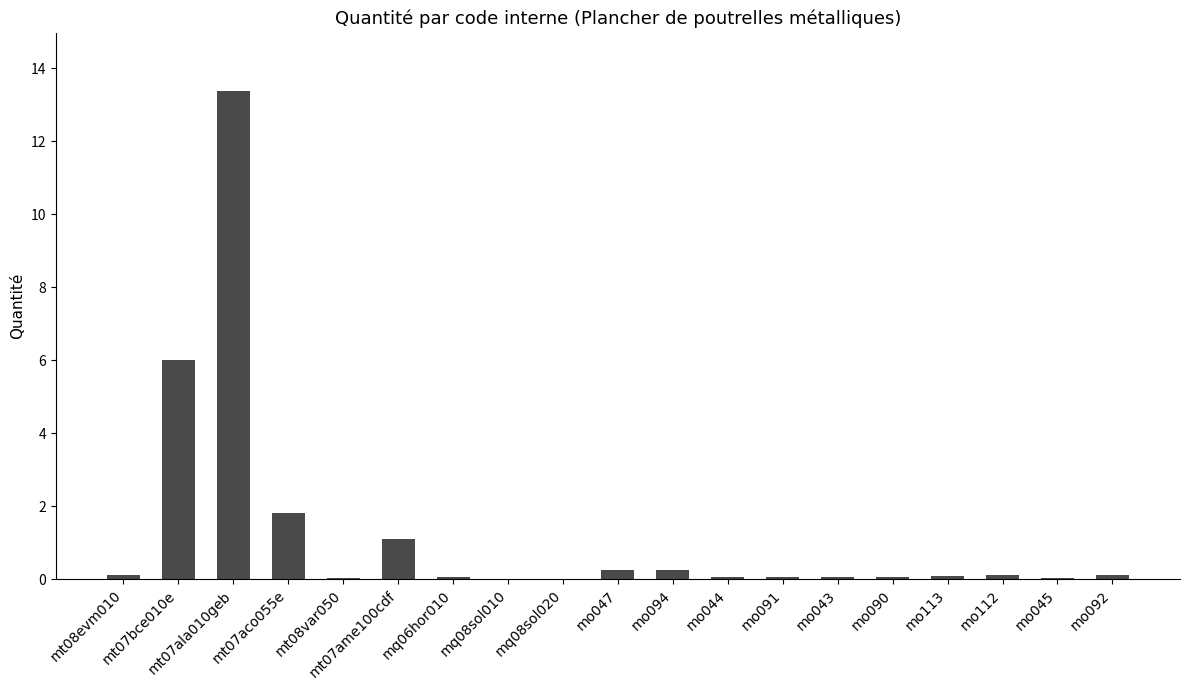

What is the sum of all values?

23.5